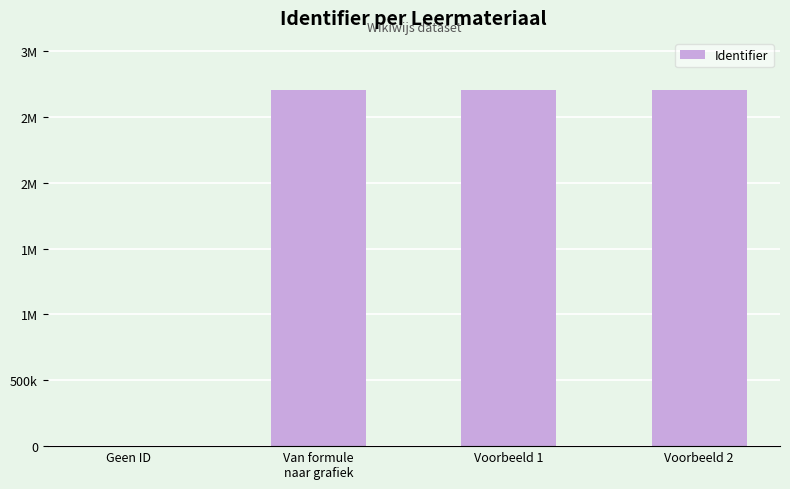

Where does the data first go above 2706285?

Voorbeeld 2